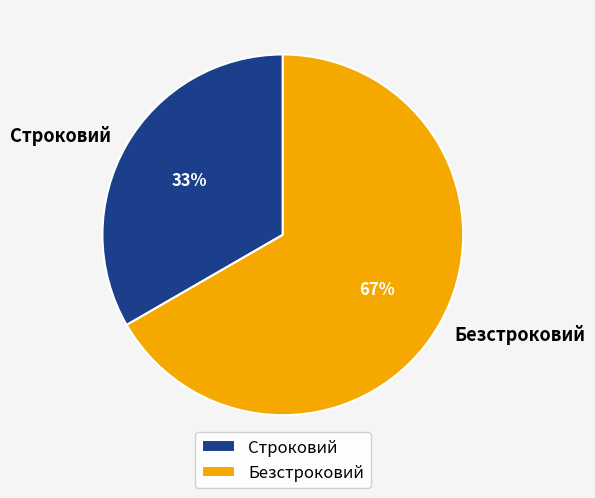

How many segments does this pie chart have?

2